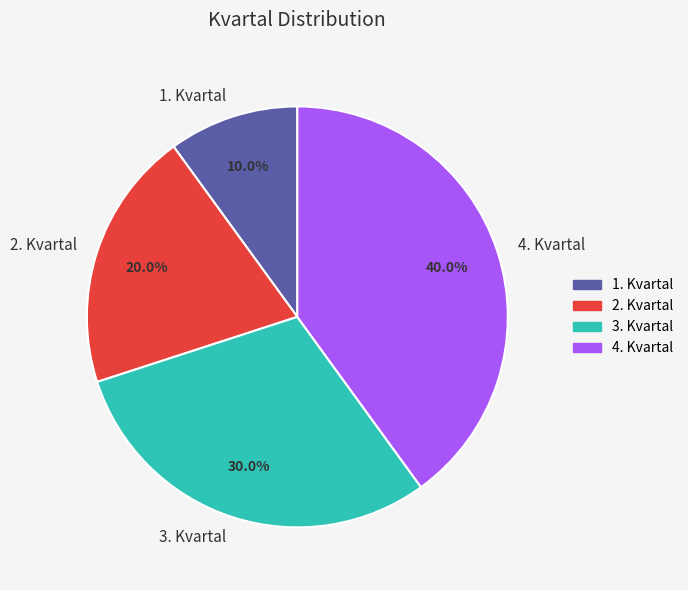

To the nearest percent, what is the difference between the largest and smallest slice percentages?

30%